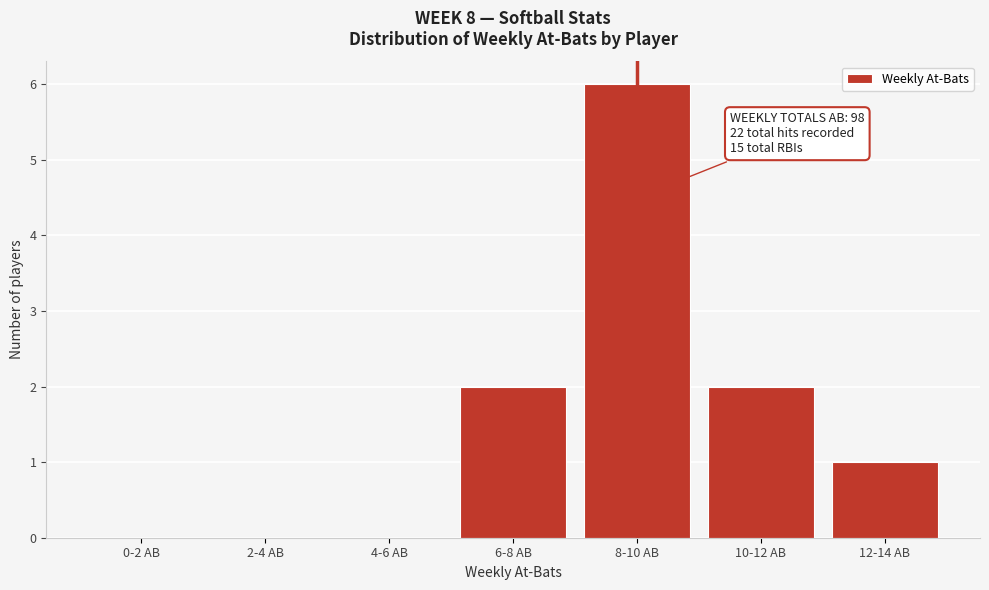

Reading left to right, list all the values displayed in this chart.

0-2 AB=0	2-4 AB=0	4-6 AB=0	6-8 AB=2	8-10 AB=6	10-12 AB=2	12-14 AB=1